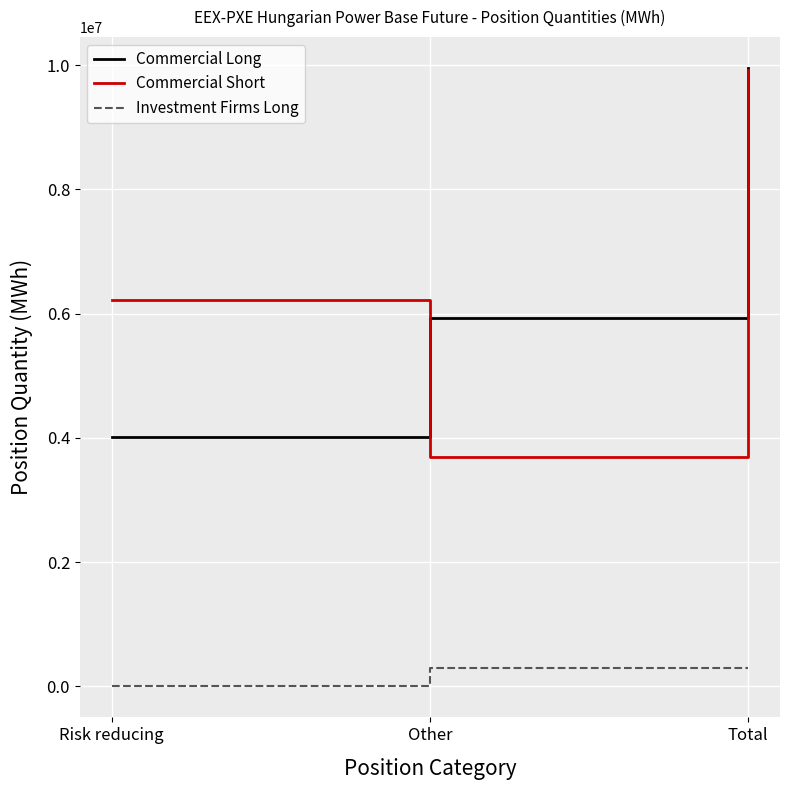

Read the Commercial Long value at Total, to the nearest 50.

9955150